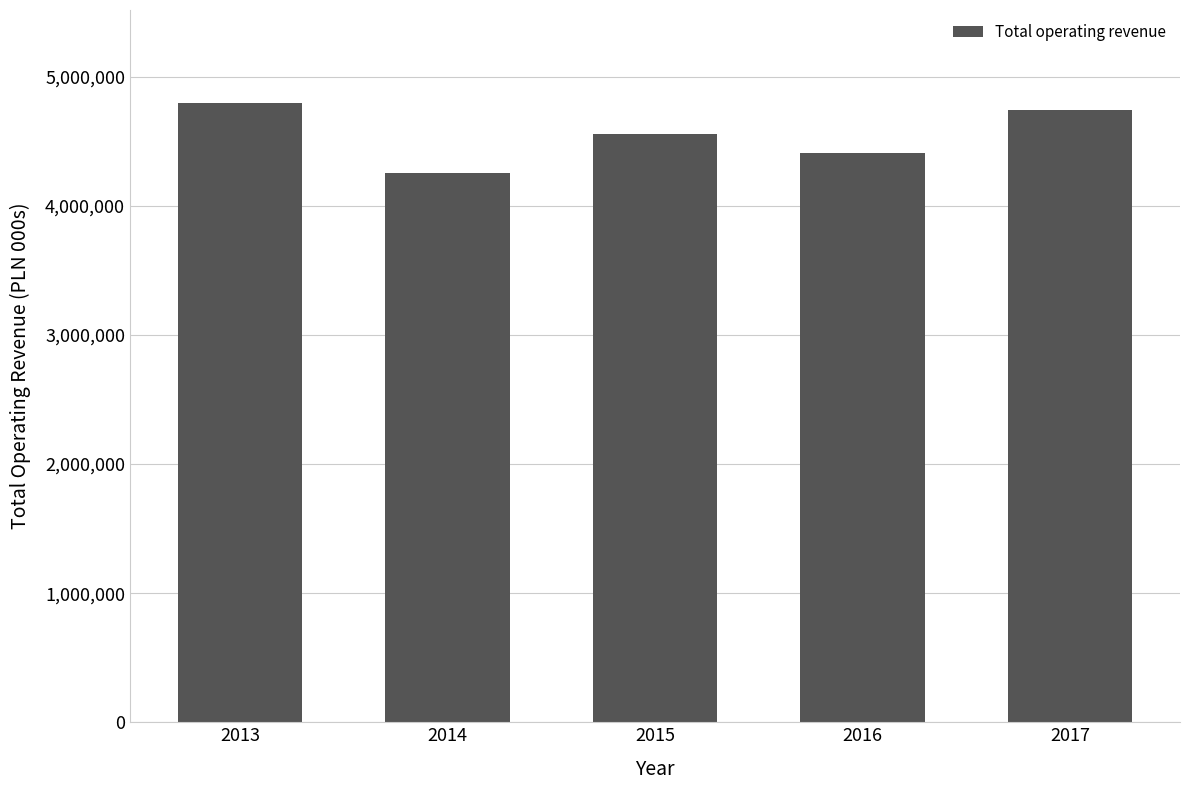

What is the change in value from 2014 to 2017?

+481509